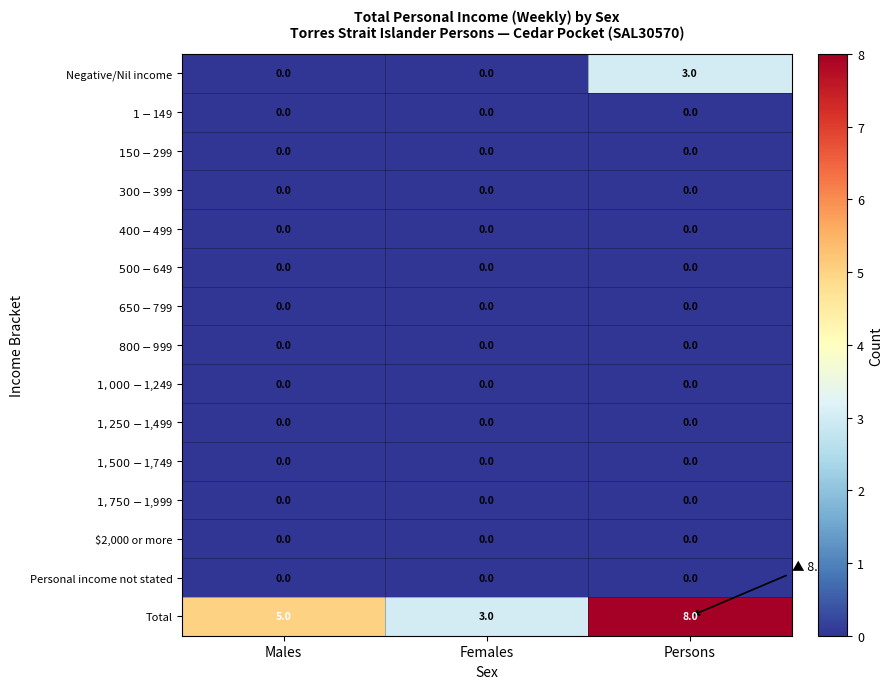

Which series has the widest spread of values?

Total